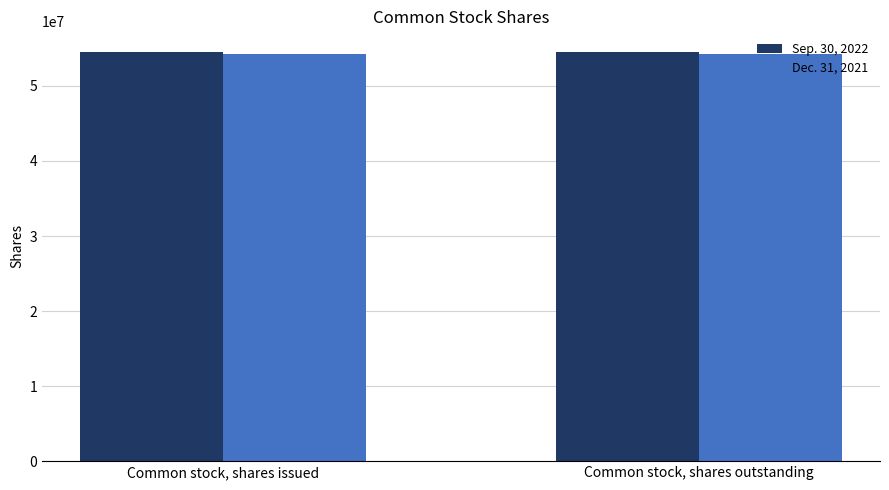

What is the spread (max minus min) of values at Common stock, shares outstanding?

301600